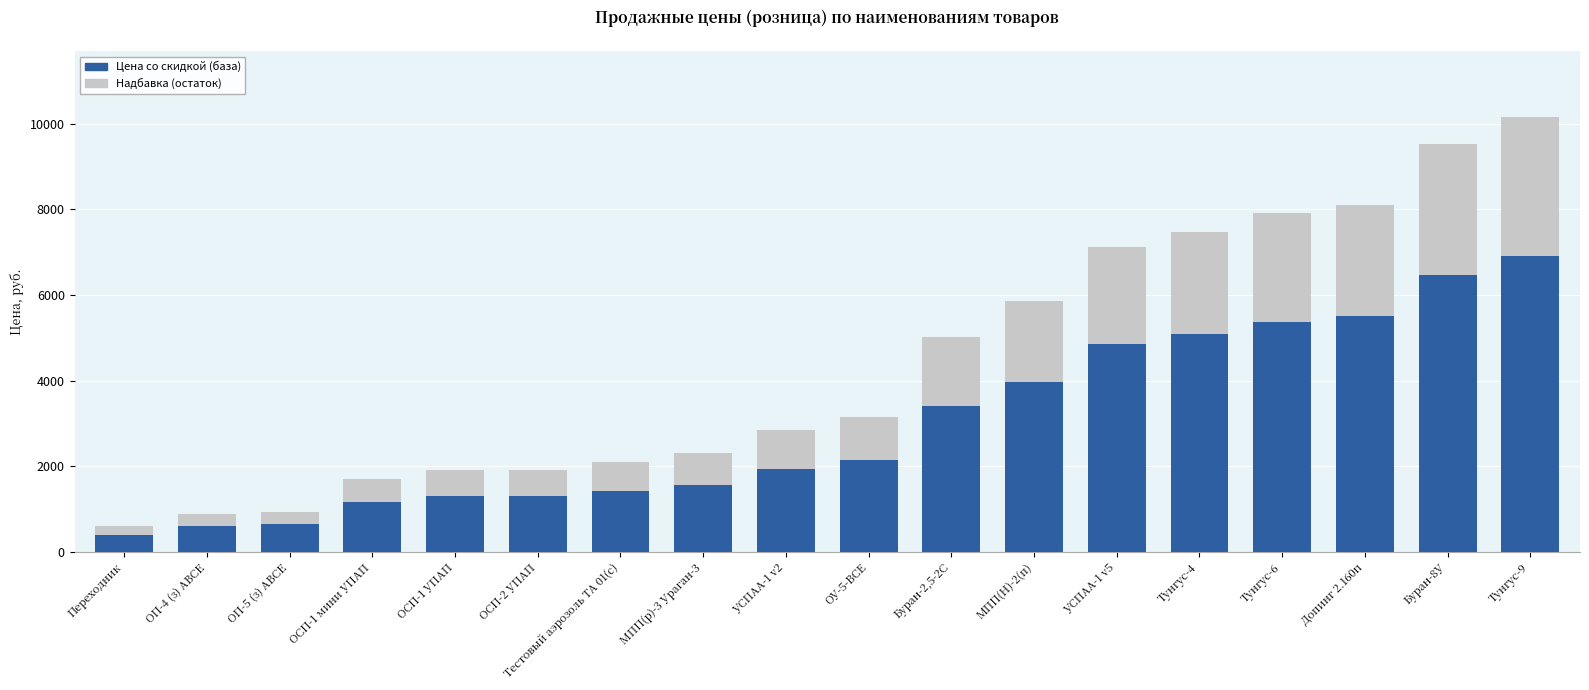

The value of Цена со скидкой (база) at Допинг 2.160п is 8030.9. True or false?

False